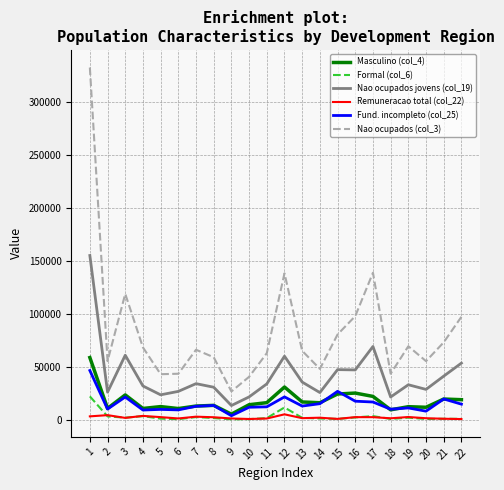

What is the difference between the maximum and second lowest values in the Formal (col_6) series?

21464